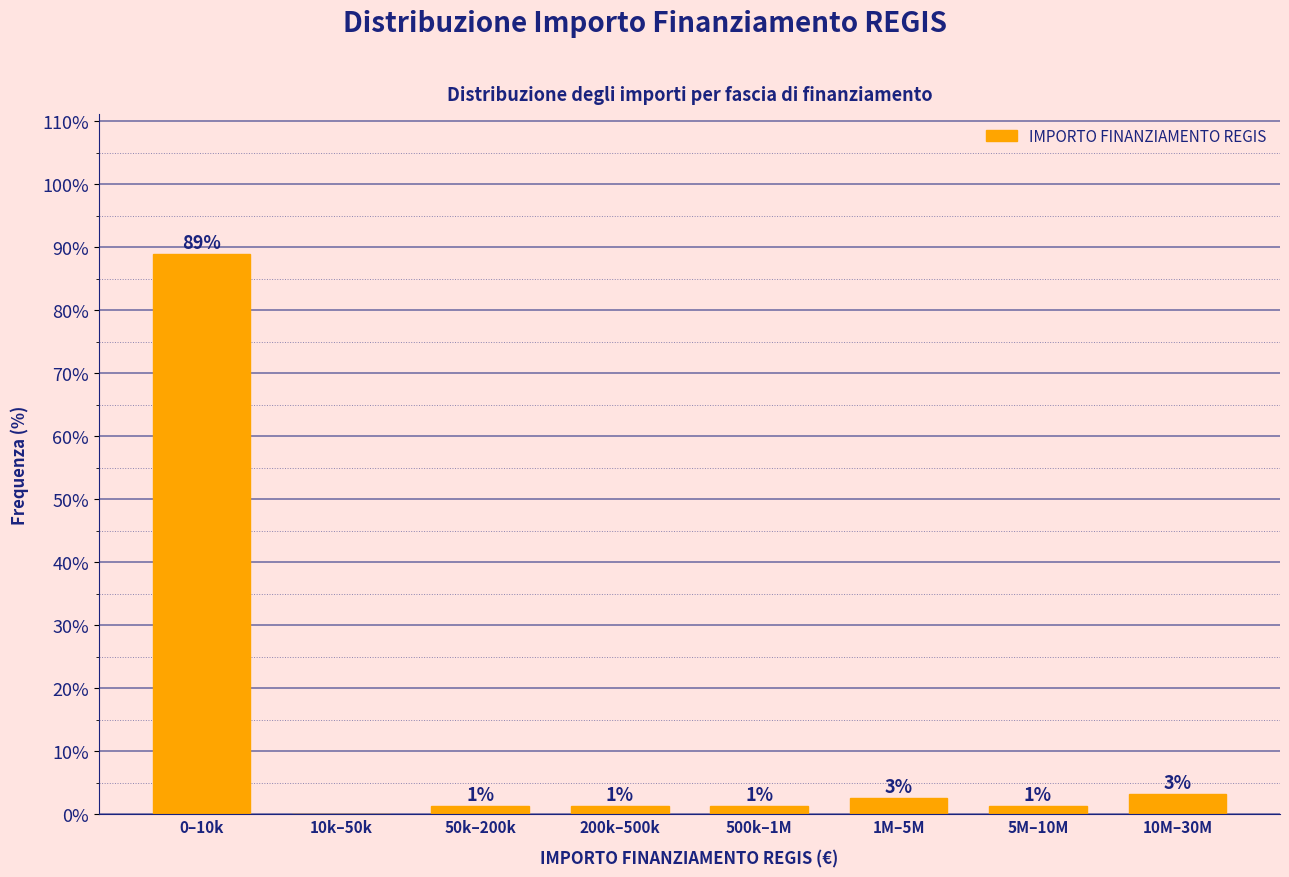

Are the bars horizontal?

No